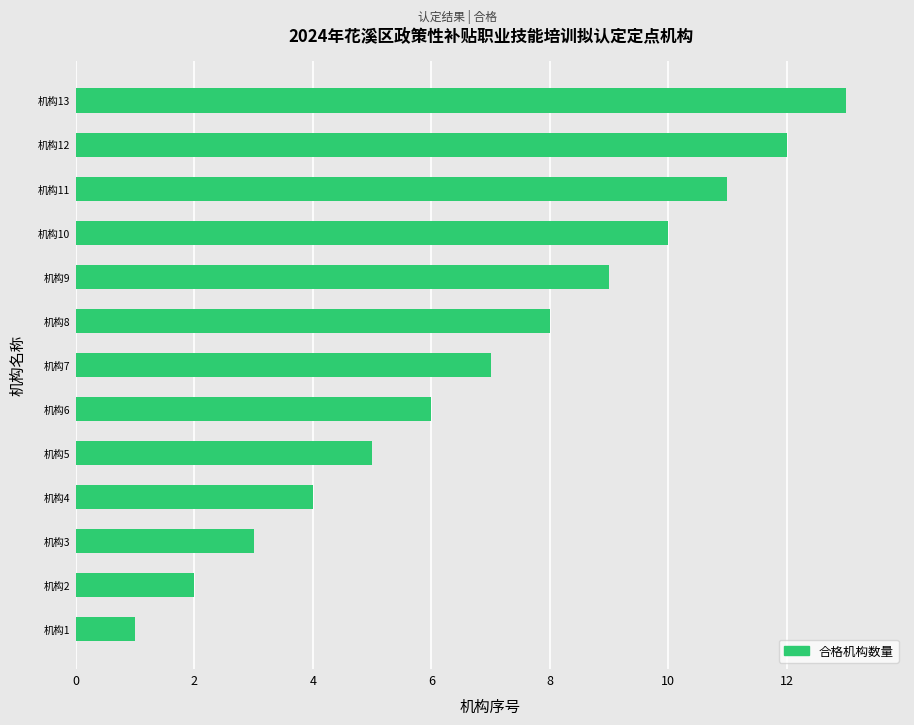

List the labels in order of value, smallest first.

机构1, 机构2, 机构3, 机构4, 机构5, 机构6, 机构7, 机构8, 机构9, 机构10, 机构11, 机构12, 机构13